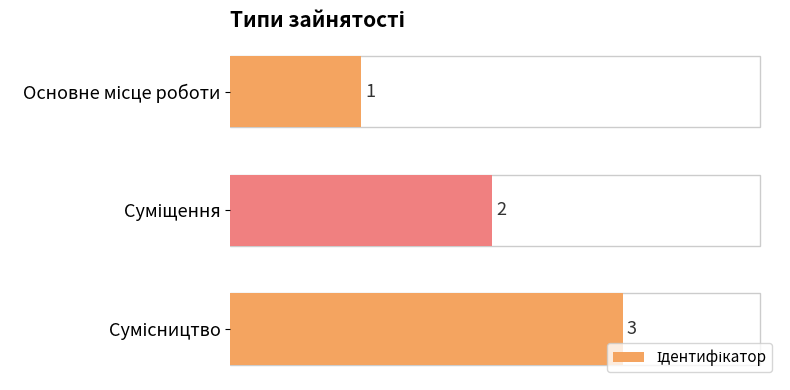

Count the values in the range 1 to 3.

3